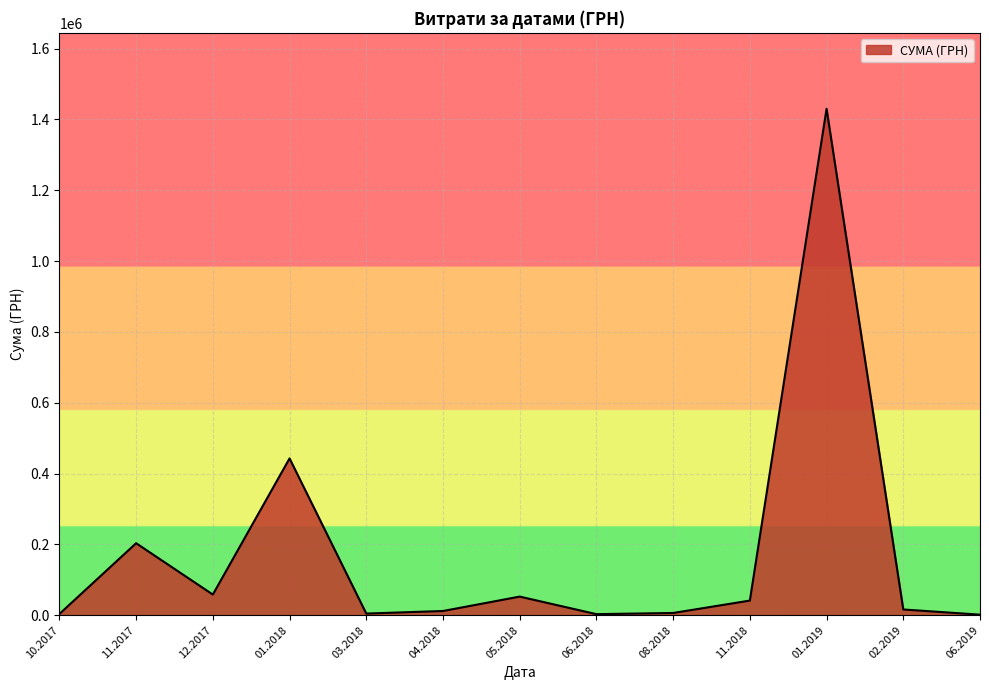

What is the difference between the maximum and minimum values?

1428467.4